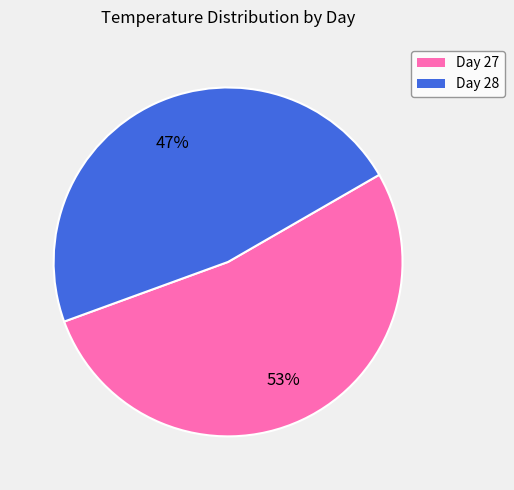

To the nearest percent, what is the difference between the largest and smallest slice percentages?

6%